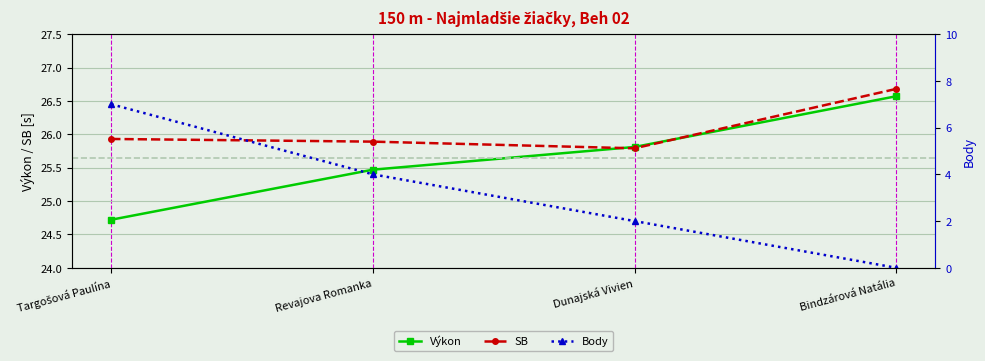

How many data points in Výkon are above 25?

3